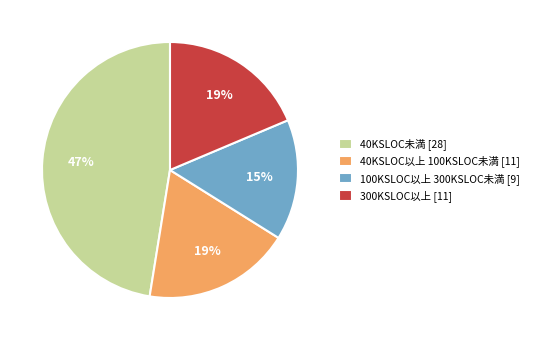

Which slice is the smallest?

100KSLOC以上 300KSLOC未満